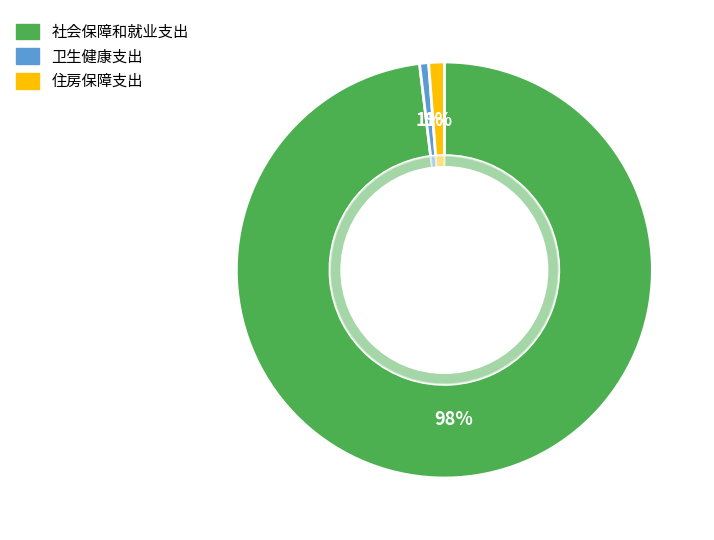

Count the number of slices in the pie.

3